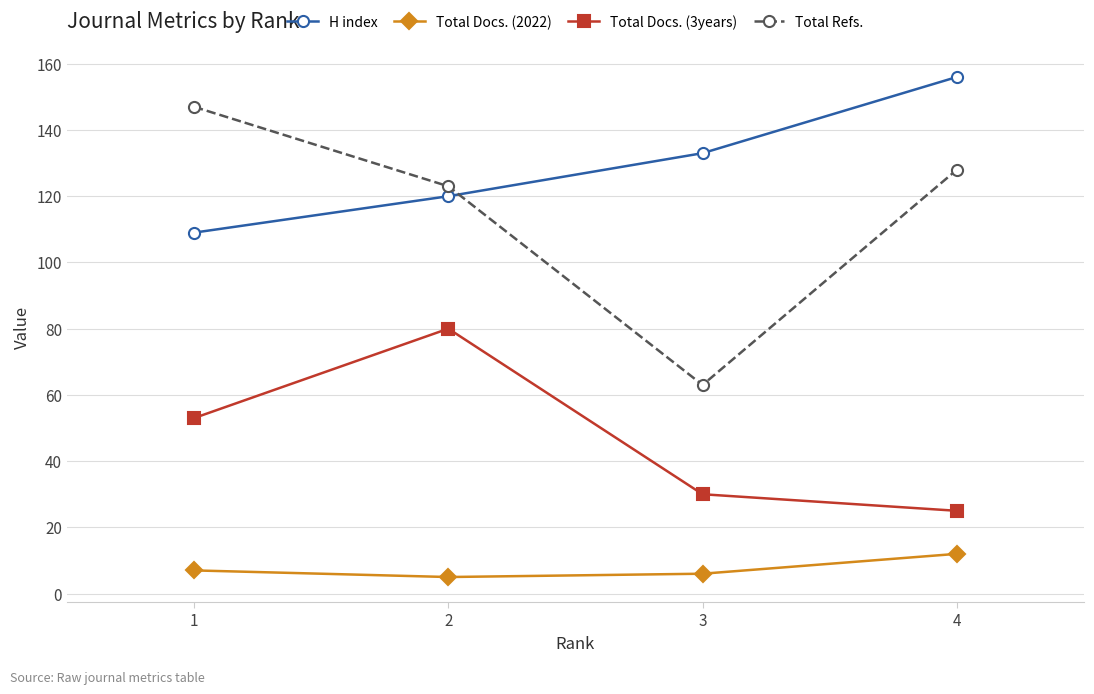

Which category has the lowest value in the H index series?

1